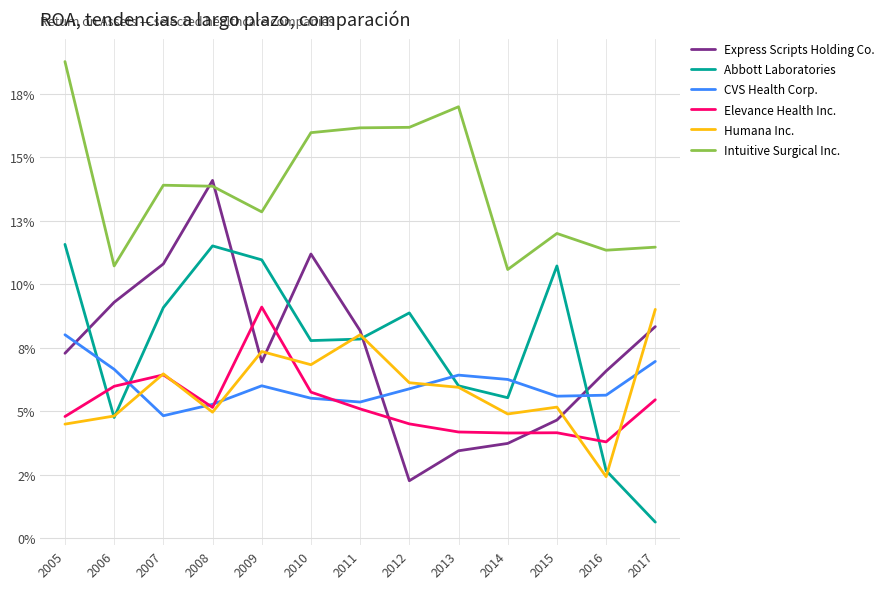

Does the chart have visible grid lines?

Yes